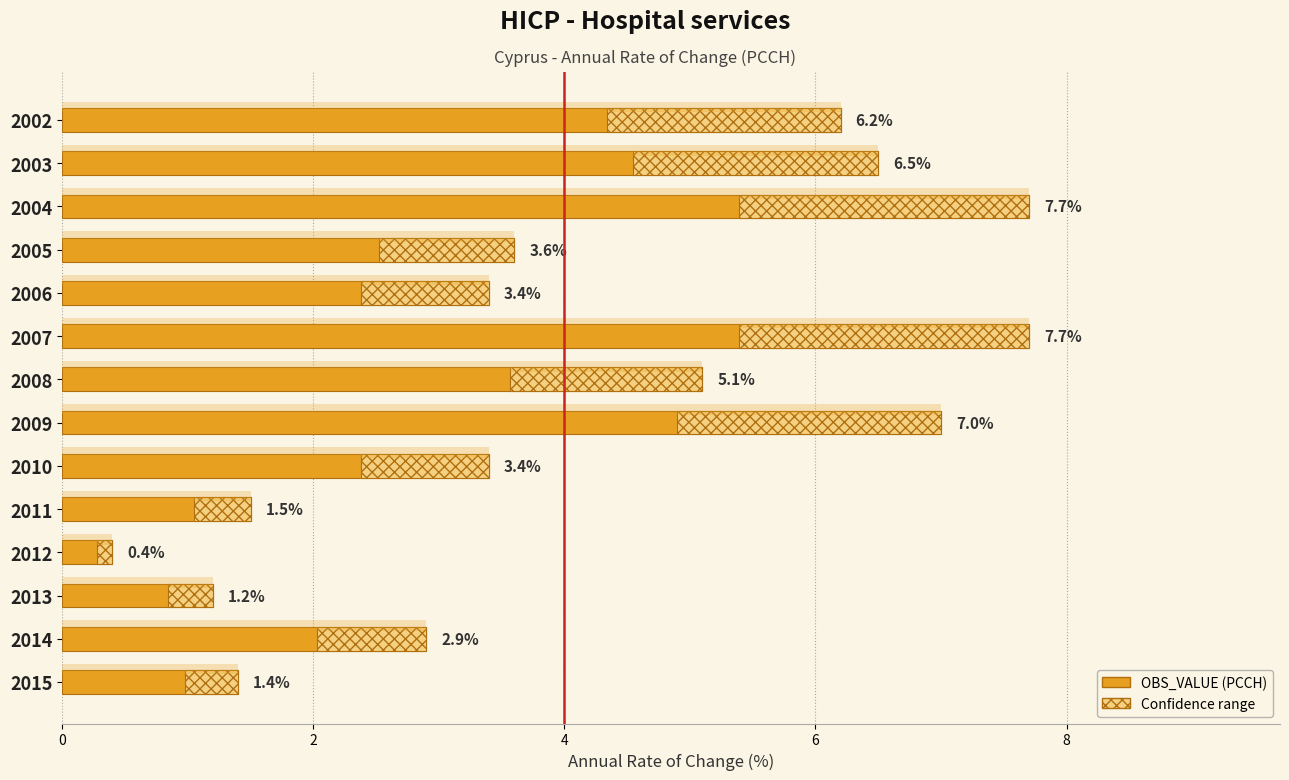

Reading left to right, list all the values displayed in this chart.

OBS_VALUE: 6.2	6.5	7.7	3.6	3.4	7.7	5.1	7.0	3.4	1.5	0.4	1.2	2.9	1.4
Confidence range: 1.9	2.0	2.3	1.1	1.0	2.3	1.5	2.1	1.0	0.5	0.1	0.4	0.9	0.4